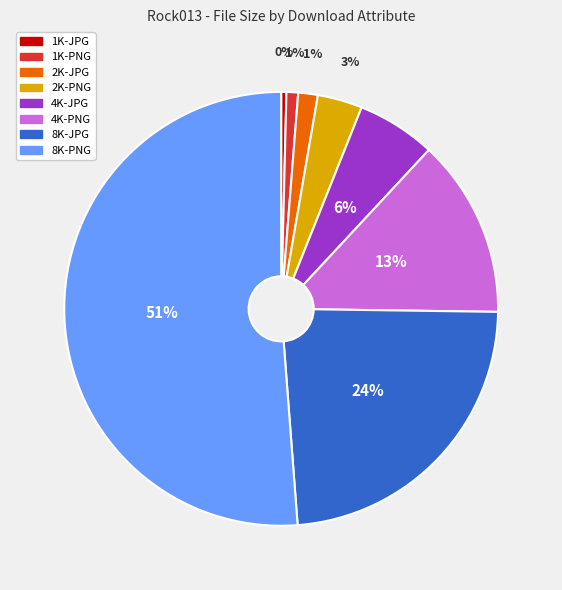

Which category has the biggest portion of the pie?

8K-PNG